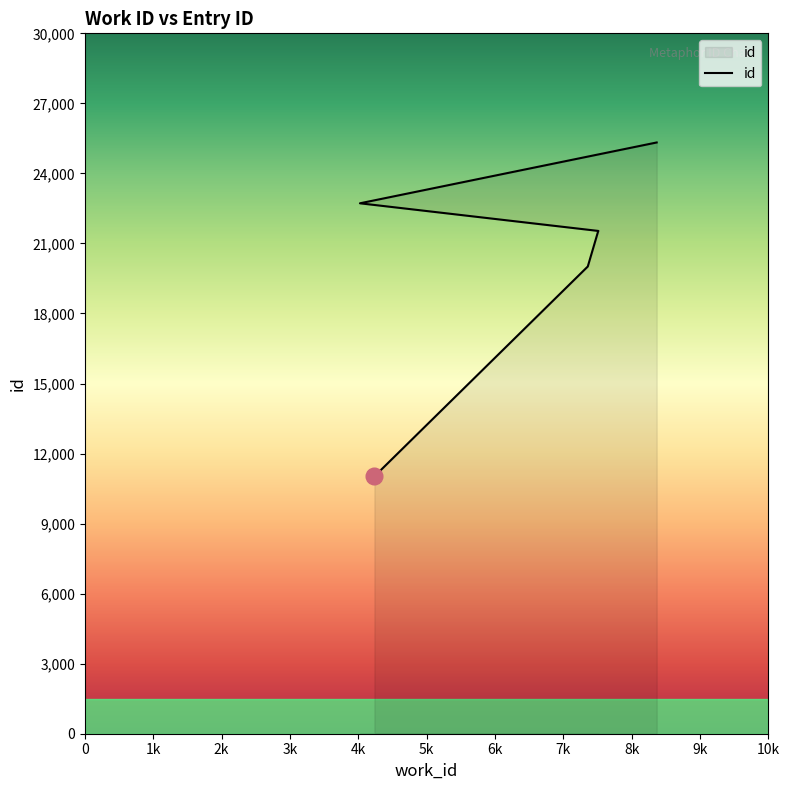

What is the approximate value at 7357, to the nearest 10?

20010